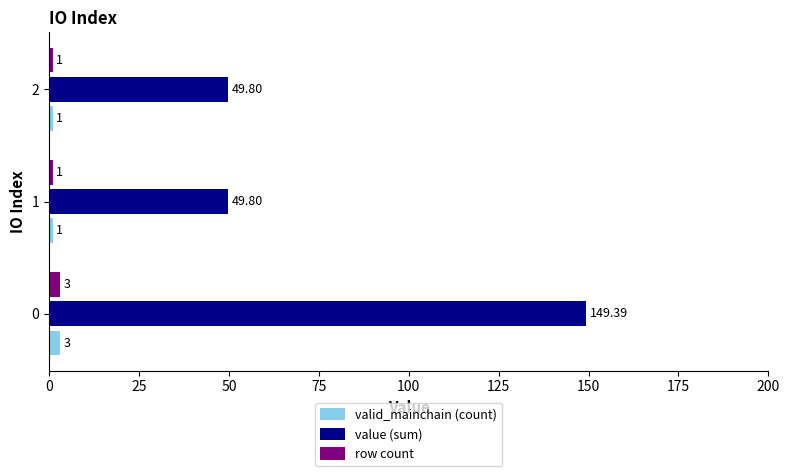

Is the value of valid_mainchain (count) at 0 greater than the value of value (sum) at 1?

No